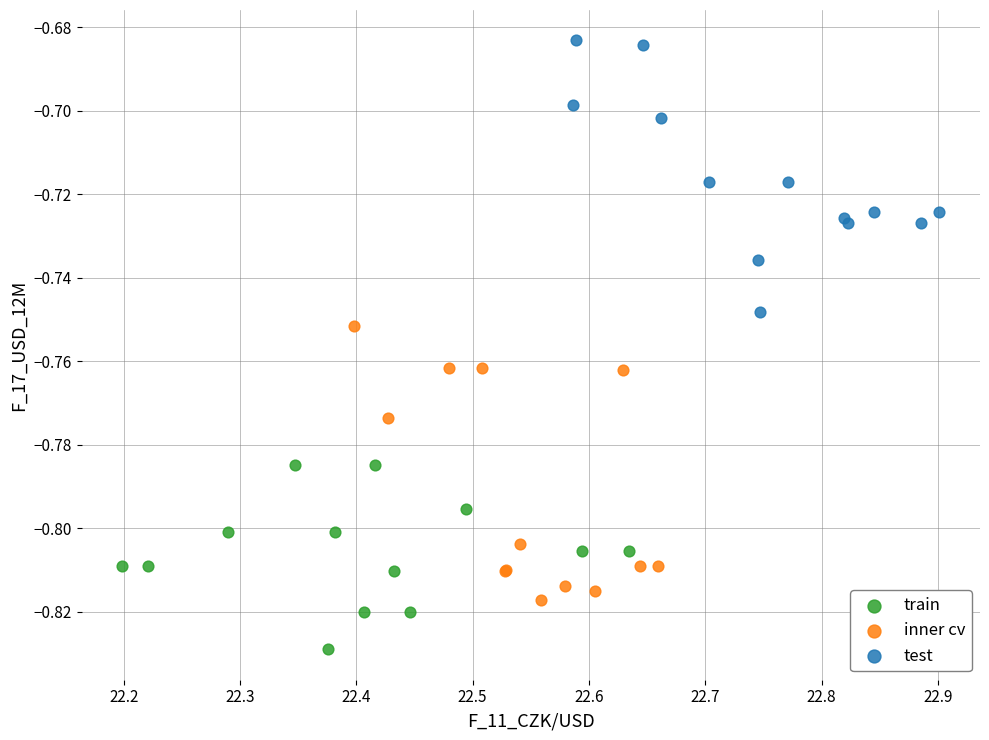

Which series reaches the minimum Y coordinate?

train